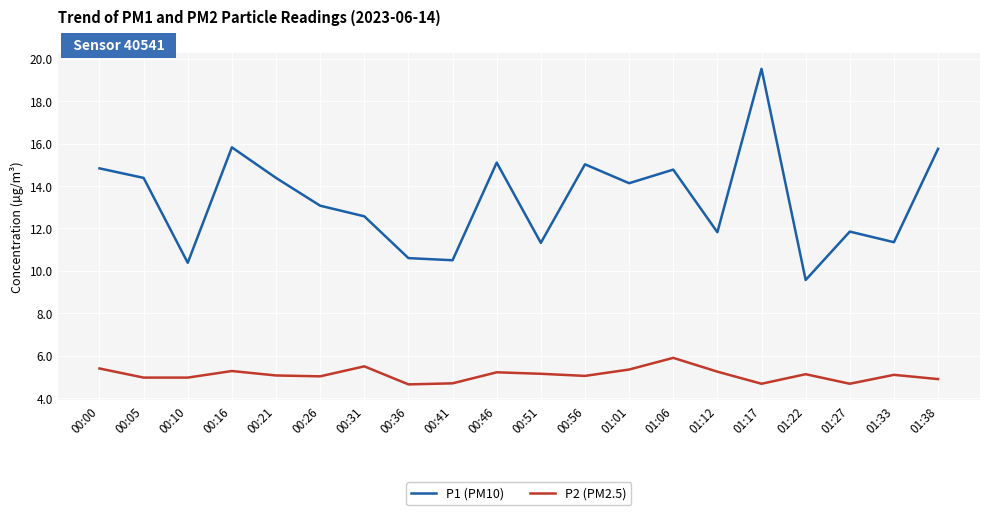

True or false: P1 (PM10) and P2 (PM2.5) cross at least once.

False